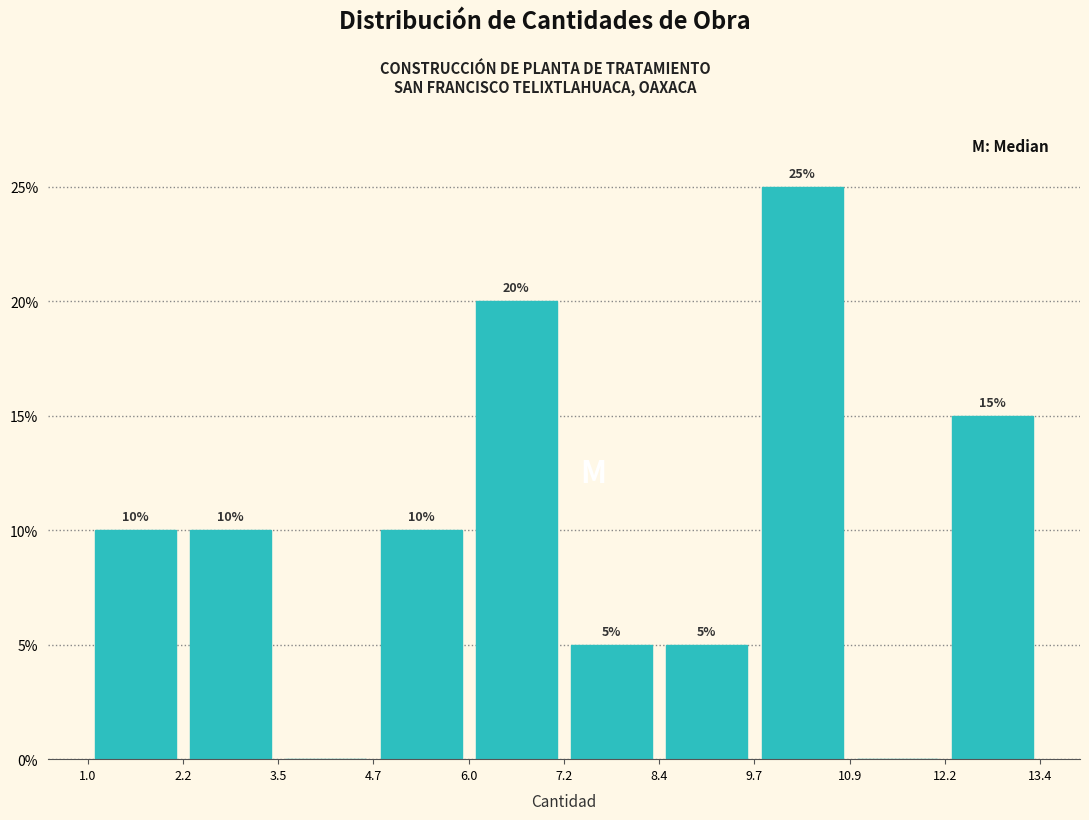

Which range on the x-axis has the tallest bar?

9.7 to 10.9